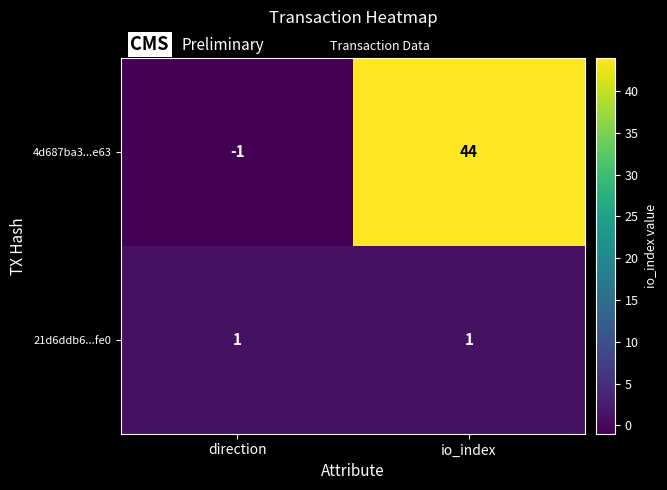

Count the number of data series in this chart.

2